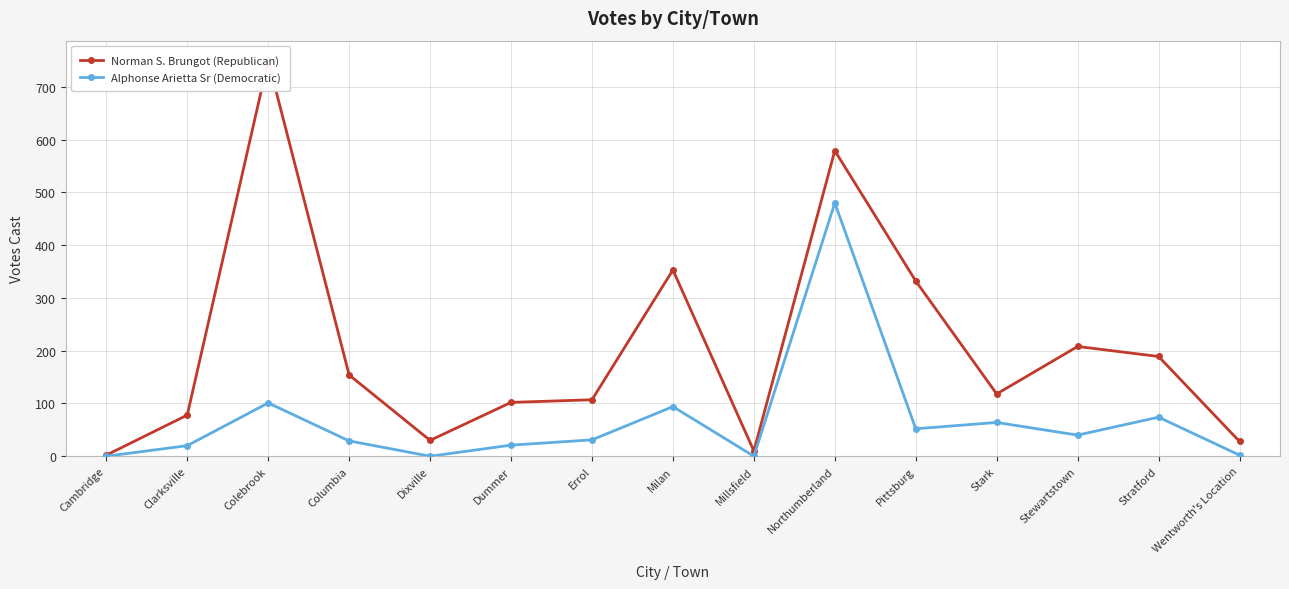

At which category does Norman S. Brungot (Republican) reach its first local valley?

Dixville